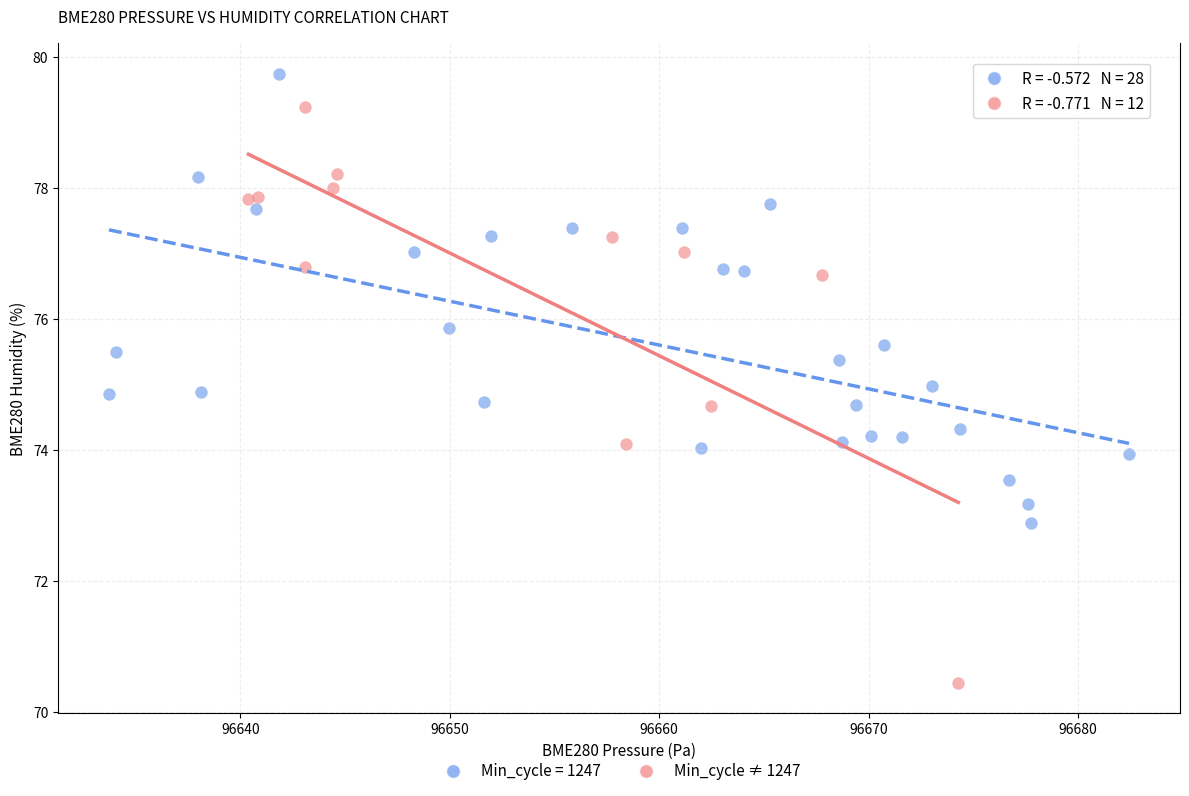

Which series contains the highest Y value?

Min_cycle = 1247